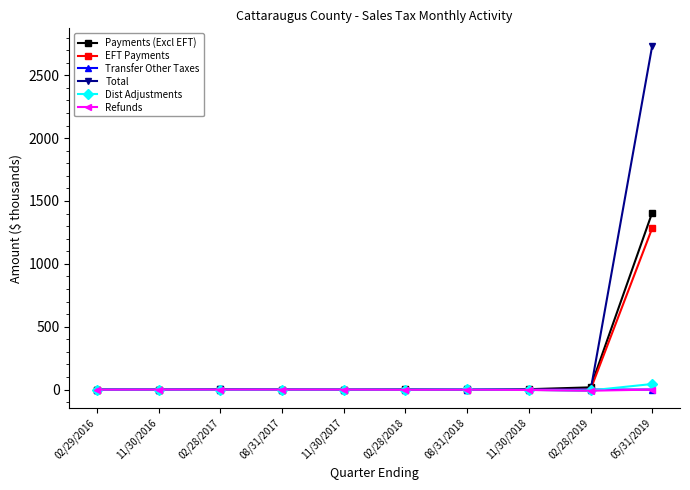

The Total series shows -0.9 at 02/28/2018. True or false?

True